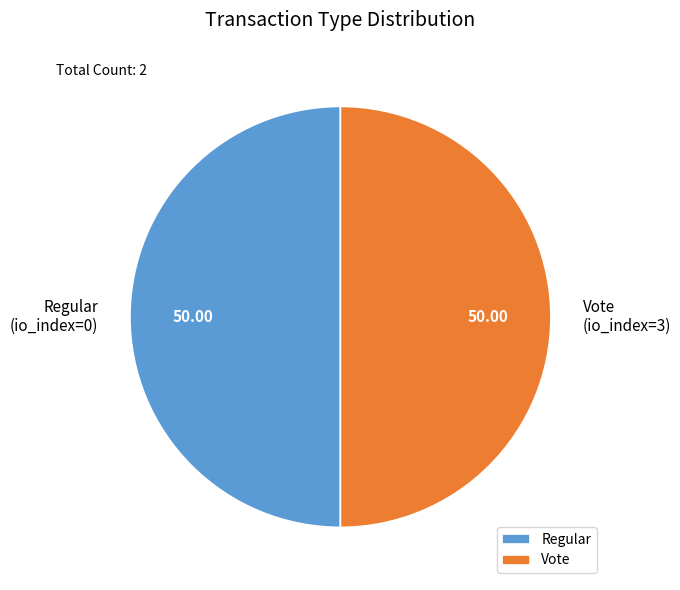

The Regular slice represents 10% of the pie. True or false?

False